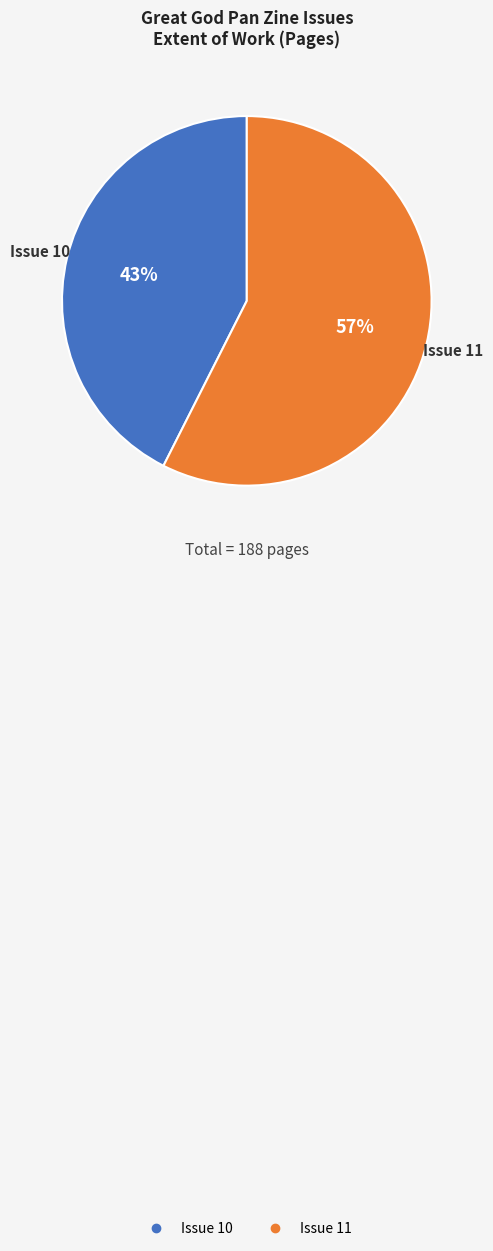

The Issue 11 slice represents 45% of the pie. True or false?

False